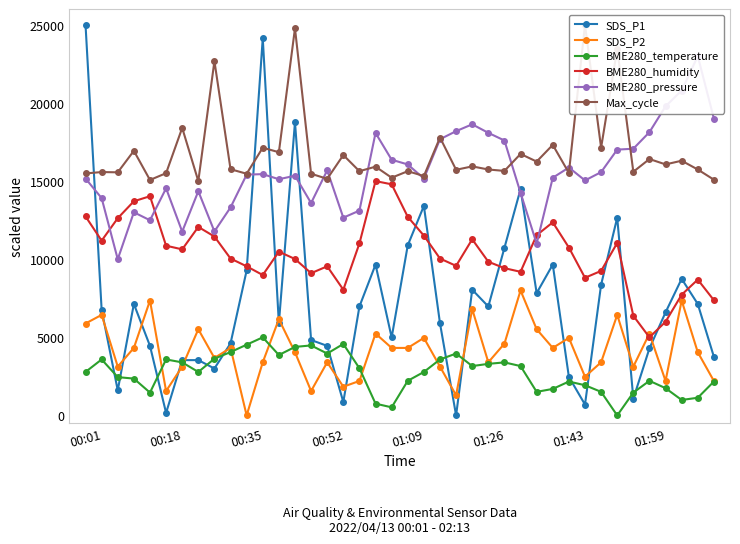

Which category has the highest value in the SDS_P1 series?

00:01